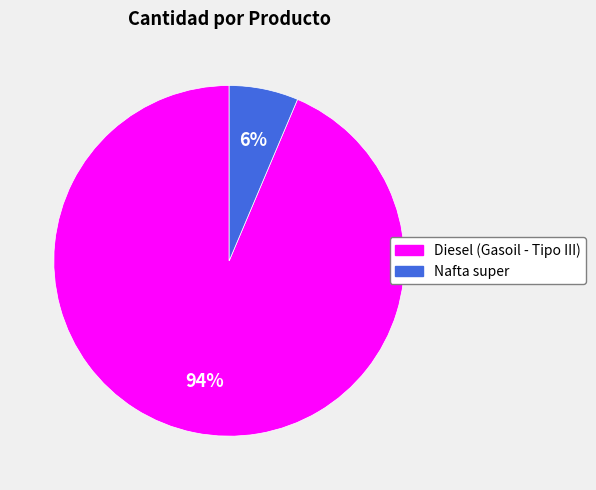

Count the number of slices in the pie.

2